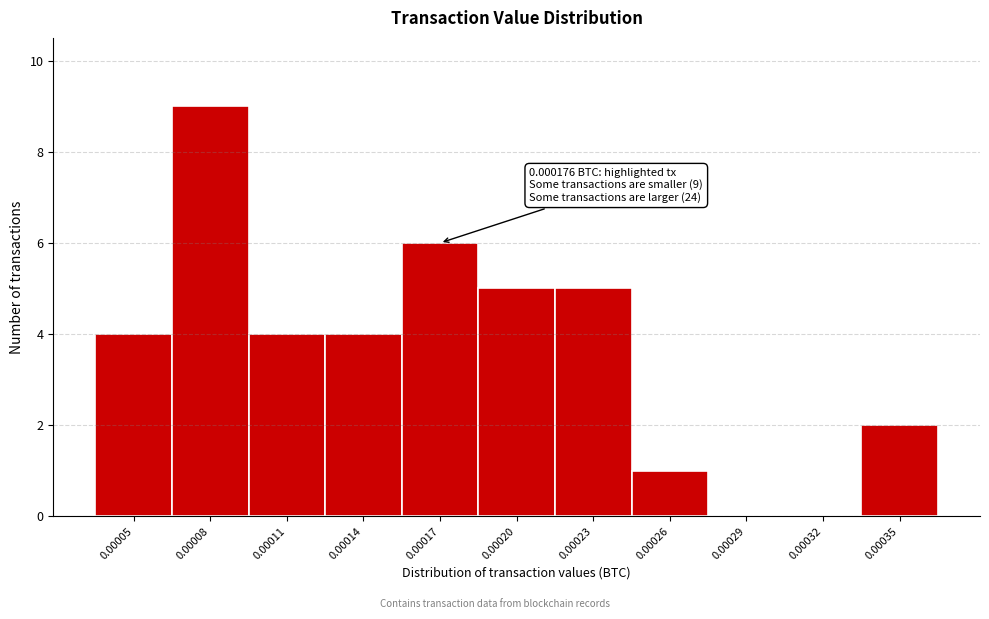

Reading right to left, what are all the values shown in this chart?

0.00035=2	0.00032=0	0.00029=0	0.00026=1	0.00023=5	0.00020=5	0.00017=6	0.00014=4	0.00011=4	0.00008=9	0.00005=4